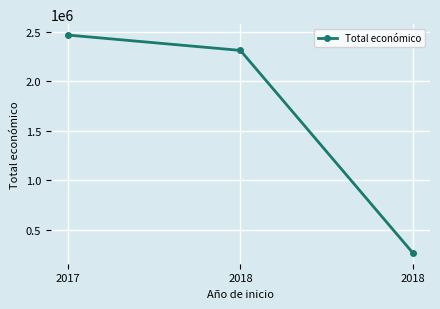

Reading left to right, extract all data points from this chart.

2464572	2310026	271552